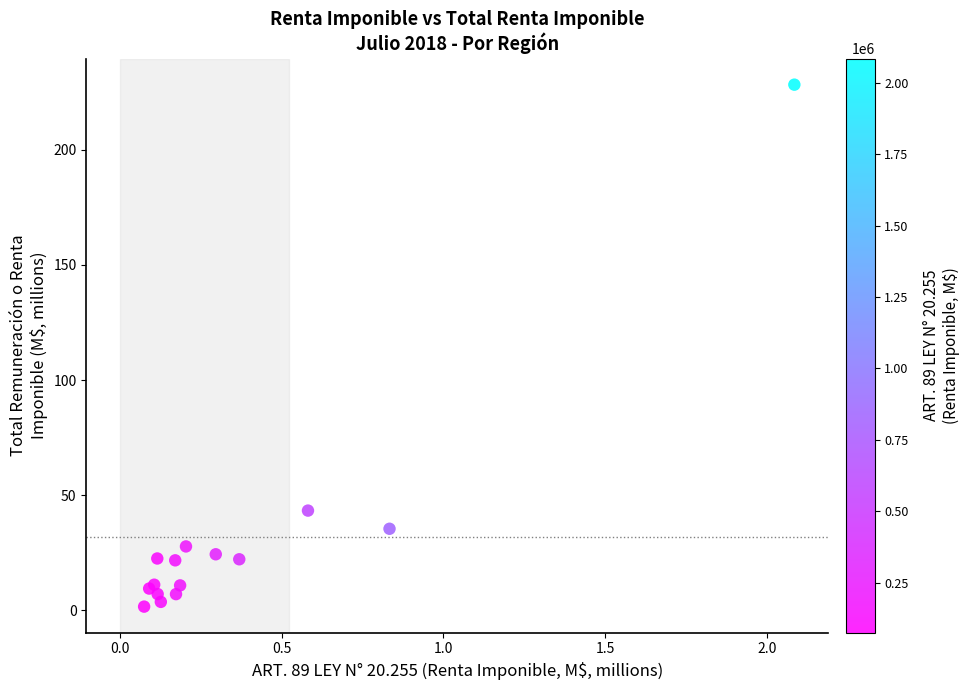

What Y value in the scatter plot is closest to 114?

43.3